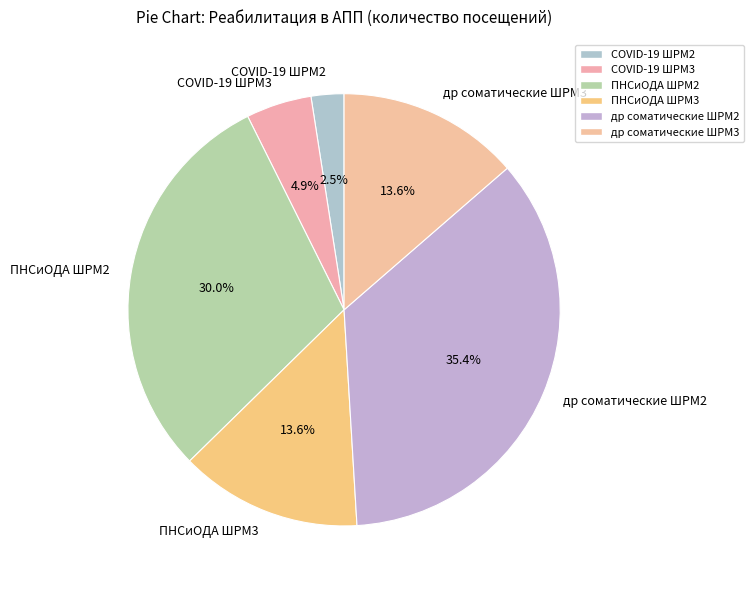

Which category has the smallest portion of the pie?

COVID-19 ШРМ2